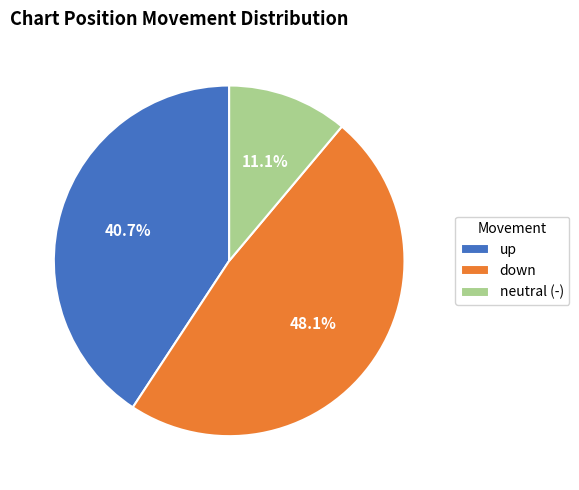

Approximately how many times larger is the value at neutral (-) compared to up?

0.3